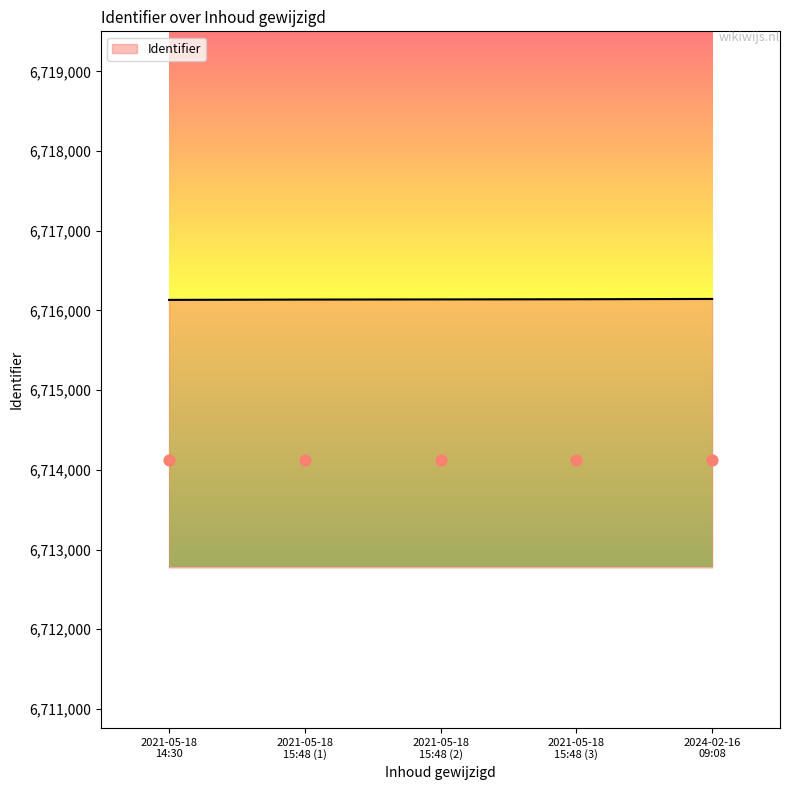

What is the minimum value for Identifier?

6716133